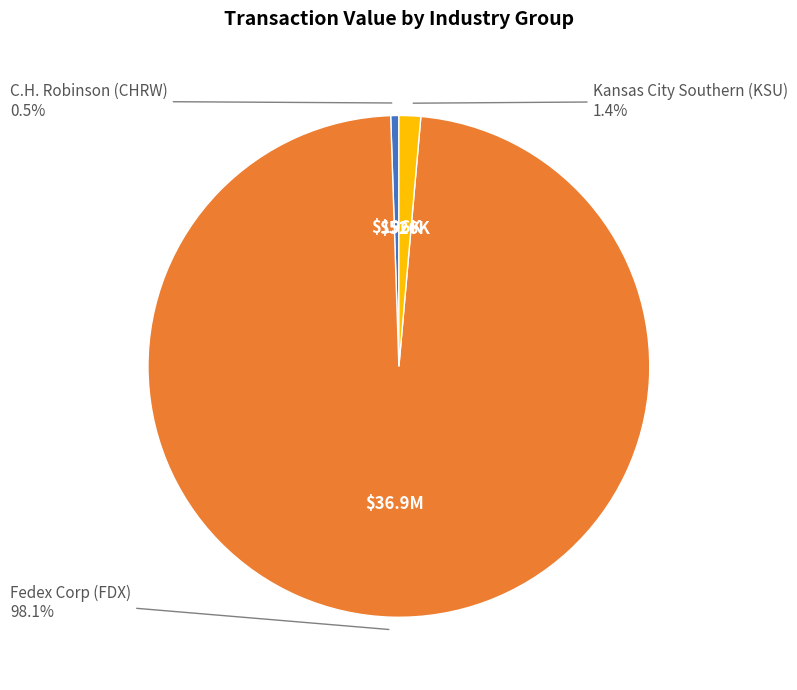

Is there any slice that represents more than half of the pie?

Yes